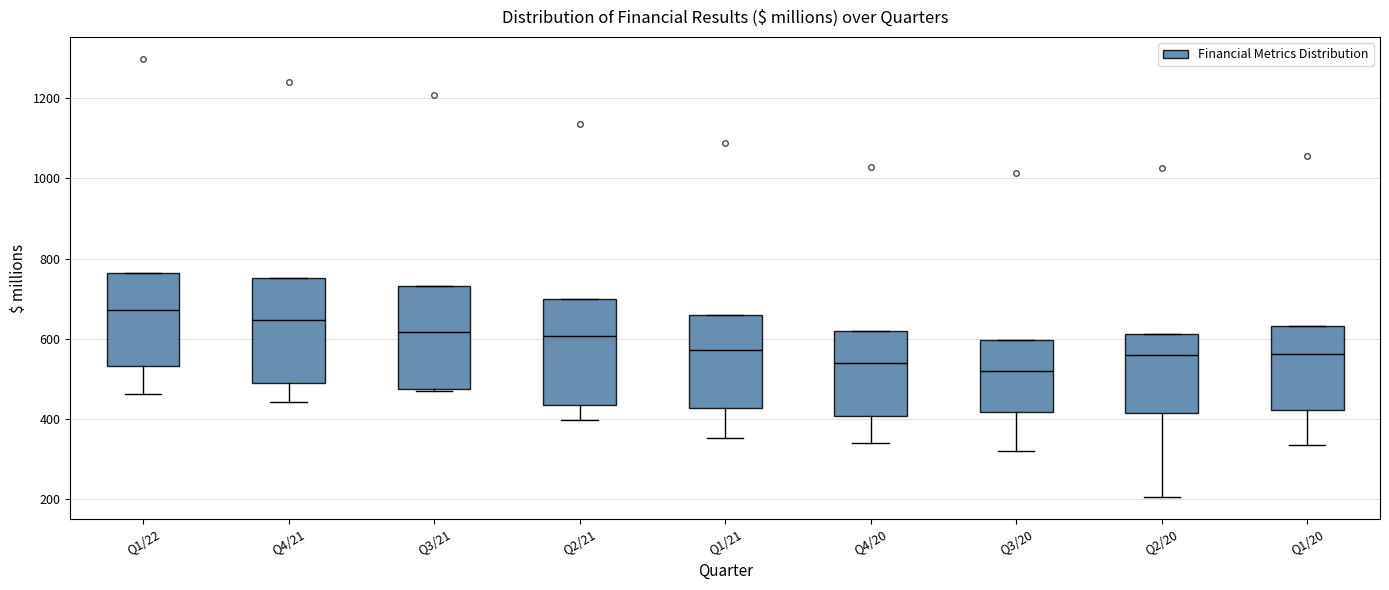

Reading left to right, read every box against the y-axis: the position of its median line, the range the box covers, and the ends of its whiskers. The values are not printed on the chart, so give them approximately, as read against the axis.

Q1/22: median 680, box 540 to 760, whiskers 460 to 760
Q4/21: median 640, box 480 to 760, whiskers 440 to 760
Q3/21: median 620, box 480 to 740, whiskers 480 to 740
Q2/21: median 600, box 440 to 700, whiskers 400 to 700
Q1/21: median 580, box 420 to 660, whiskers 360 to 660
Q4/20: median 540, box 400 to 620, whiskers 340 to 620
Q3/20: median 520, box 420 to 600, whiskers 320 to 600
Q2/20: median 560, box 420 to 620, whiskers 200 to 620
Q1/20: median 560, box 420 to 640, whiskers 340 to 640